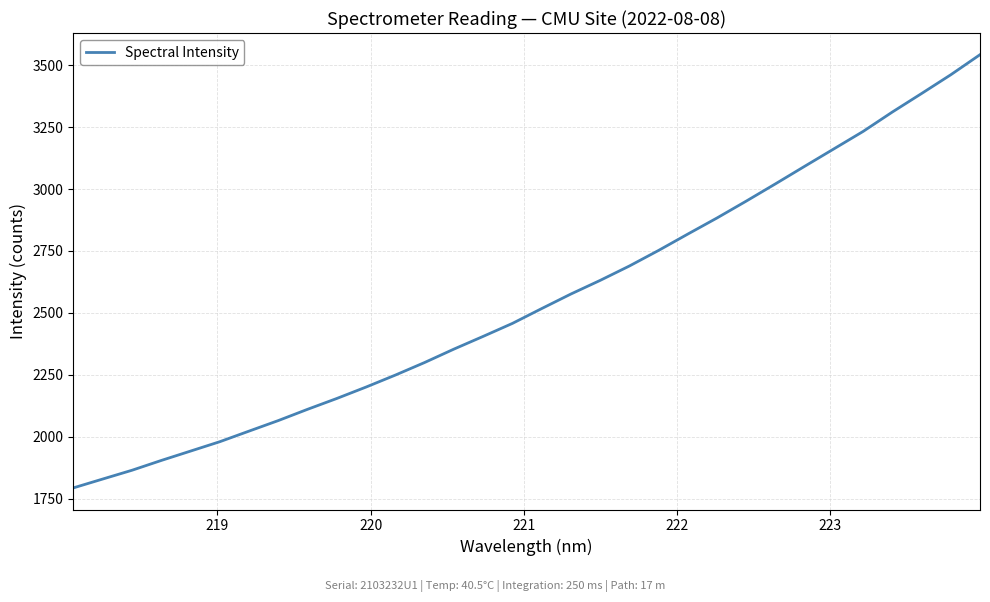

What is the maximum value shown in the chart?

3542.4